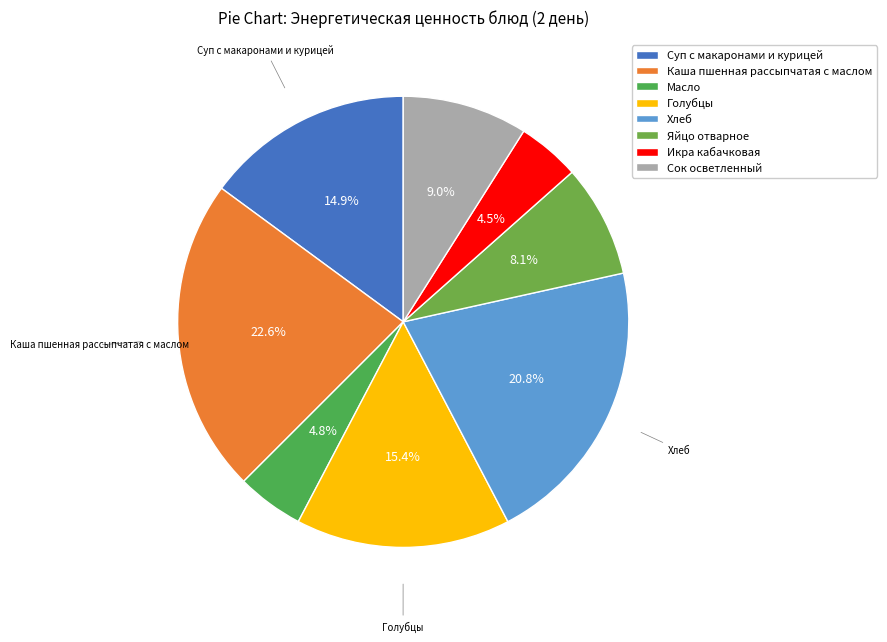

How many slices are in this pie chart?

8